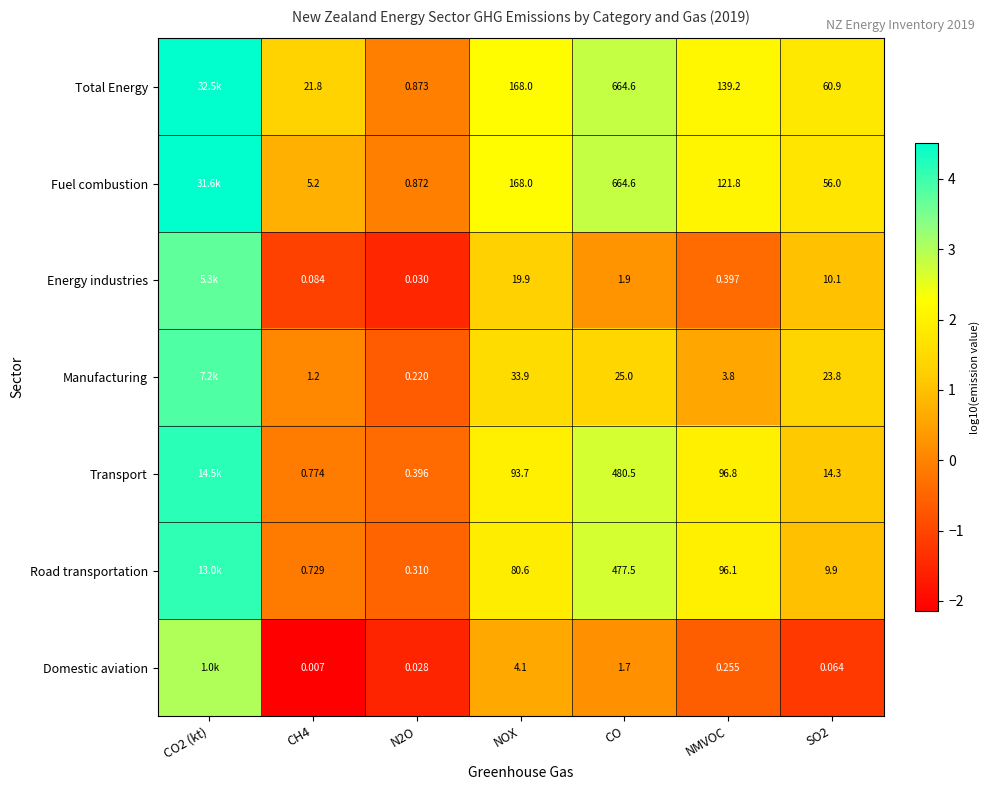

At CH4, list the series in order from largest to smallest.

Total Energy, Fuel combustion, Manufacturing, Transport, Road transportation, Energy industries, Domestic aviation